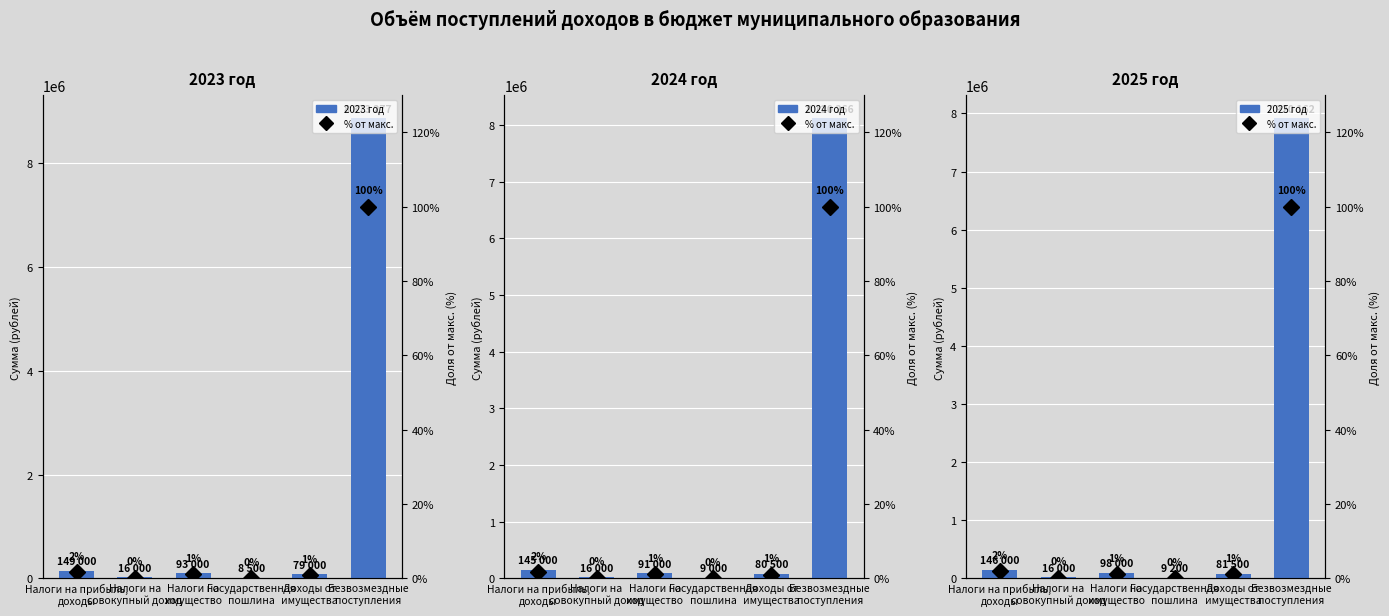

What is the label of the 5th bar from the right?

Налоги на
совокупный доход